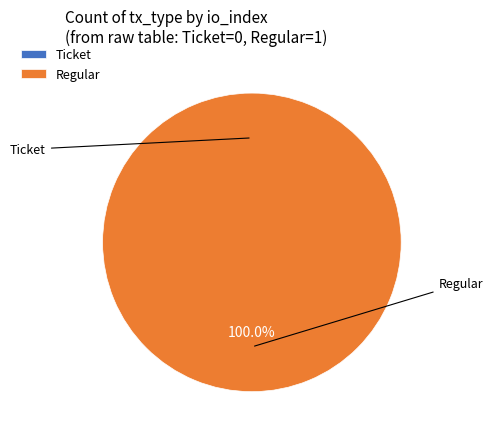

The Regular slice represents 100% of the pie. True or false?

True